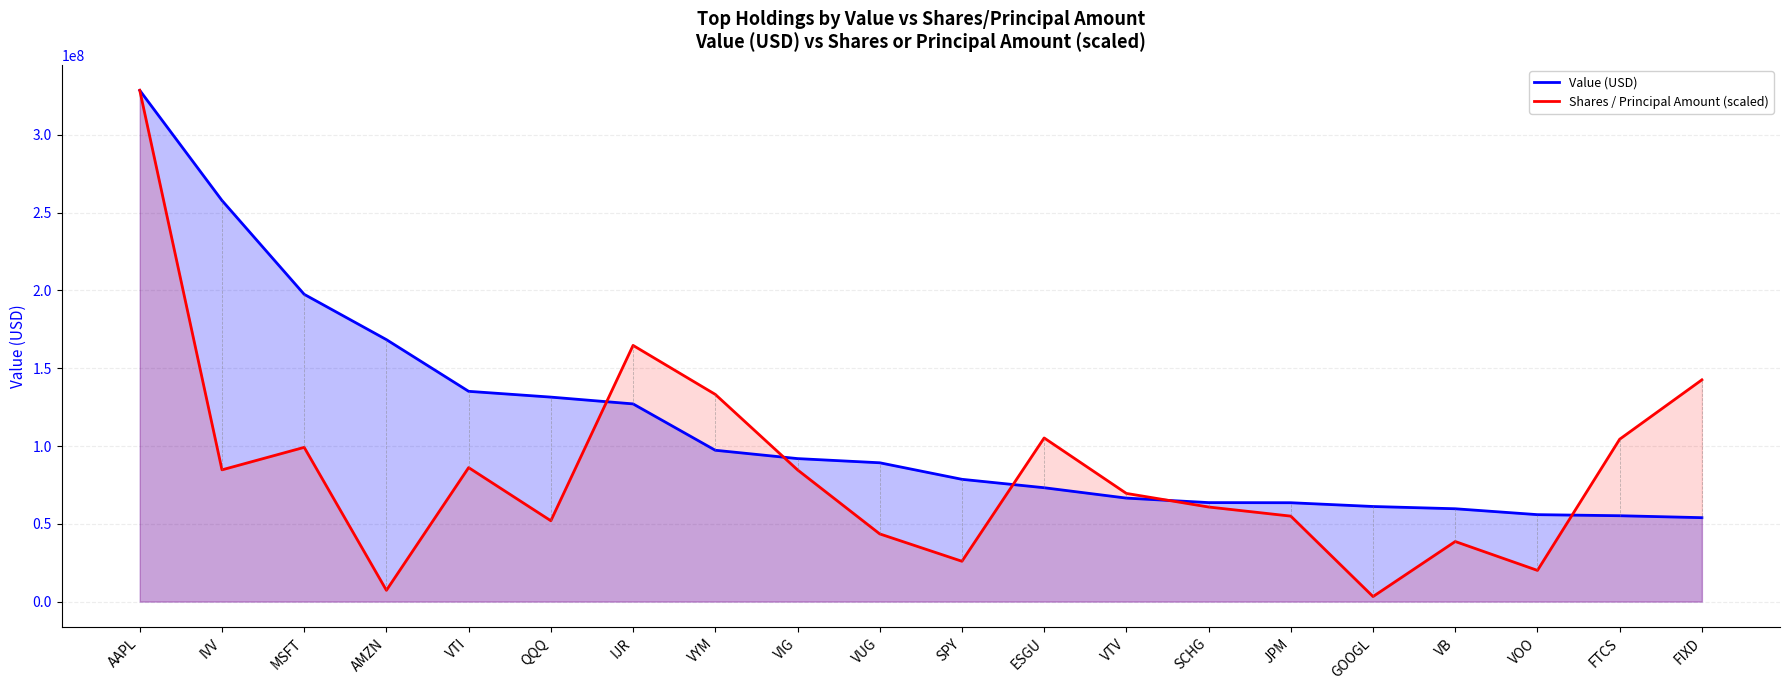

At which category does the chart reach its peak across all series?

AAPL